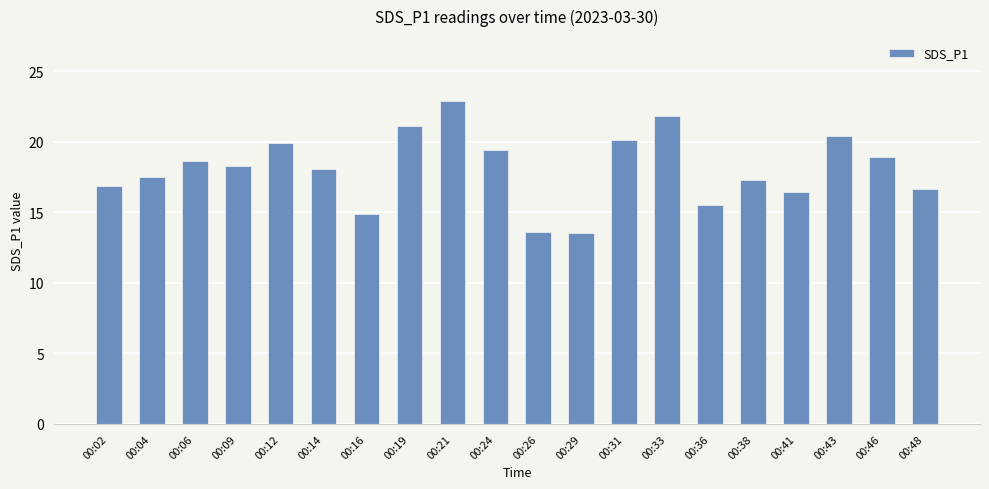

What is the ratio of the value at 00:48 to the value at 00:02?

1.0